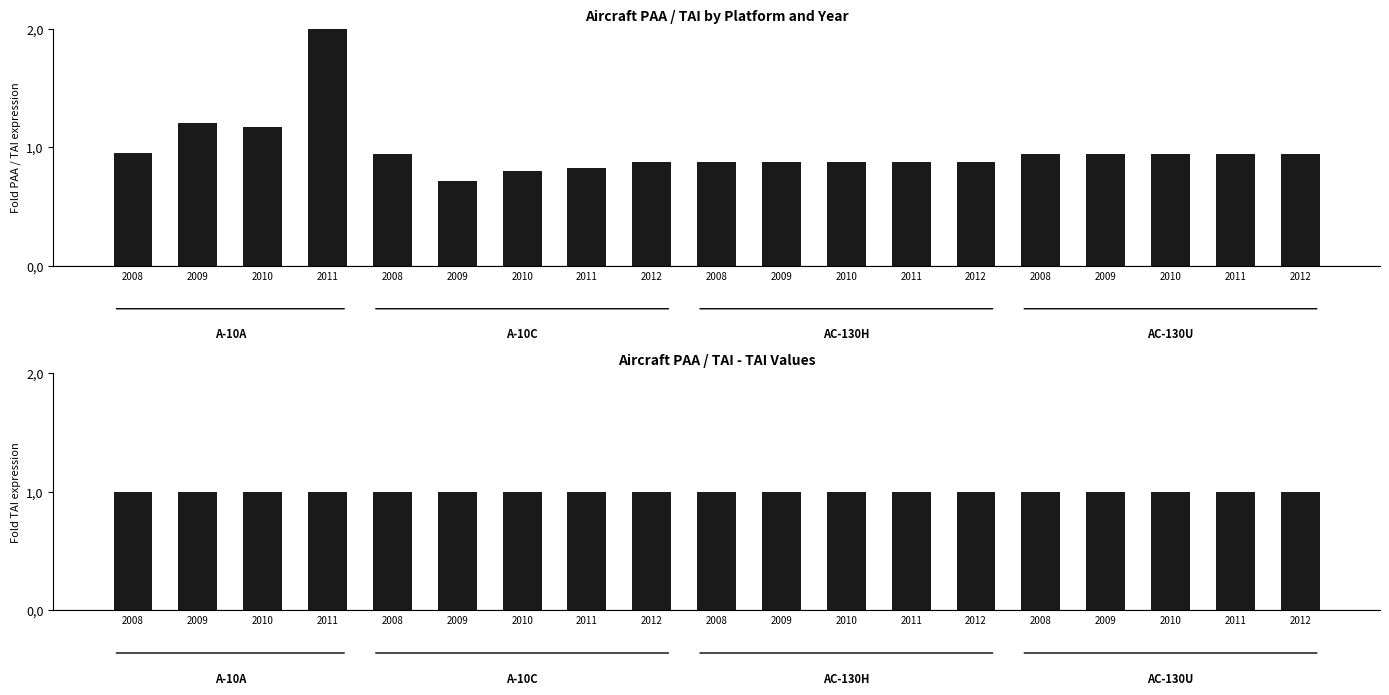

Between 2009 and 2010, which series saw the biggest shift?

PAA / TAI